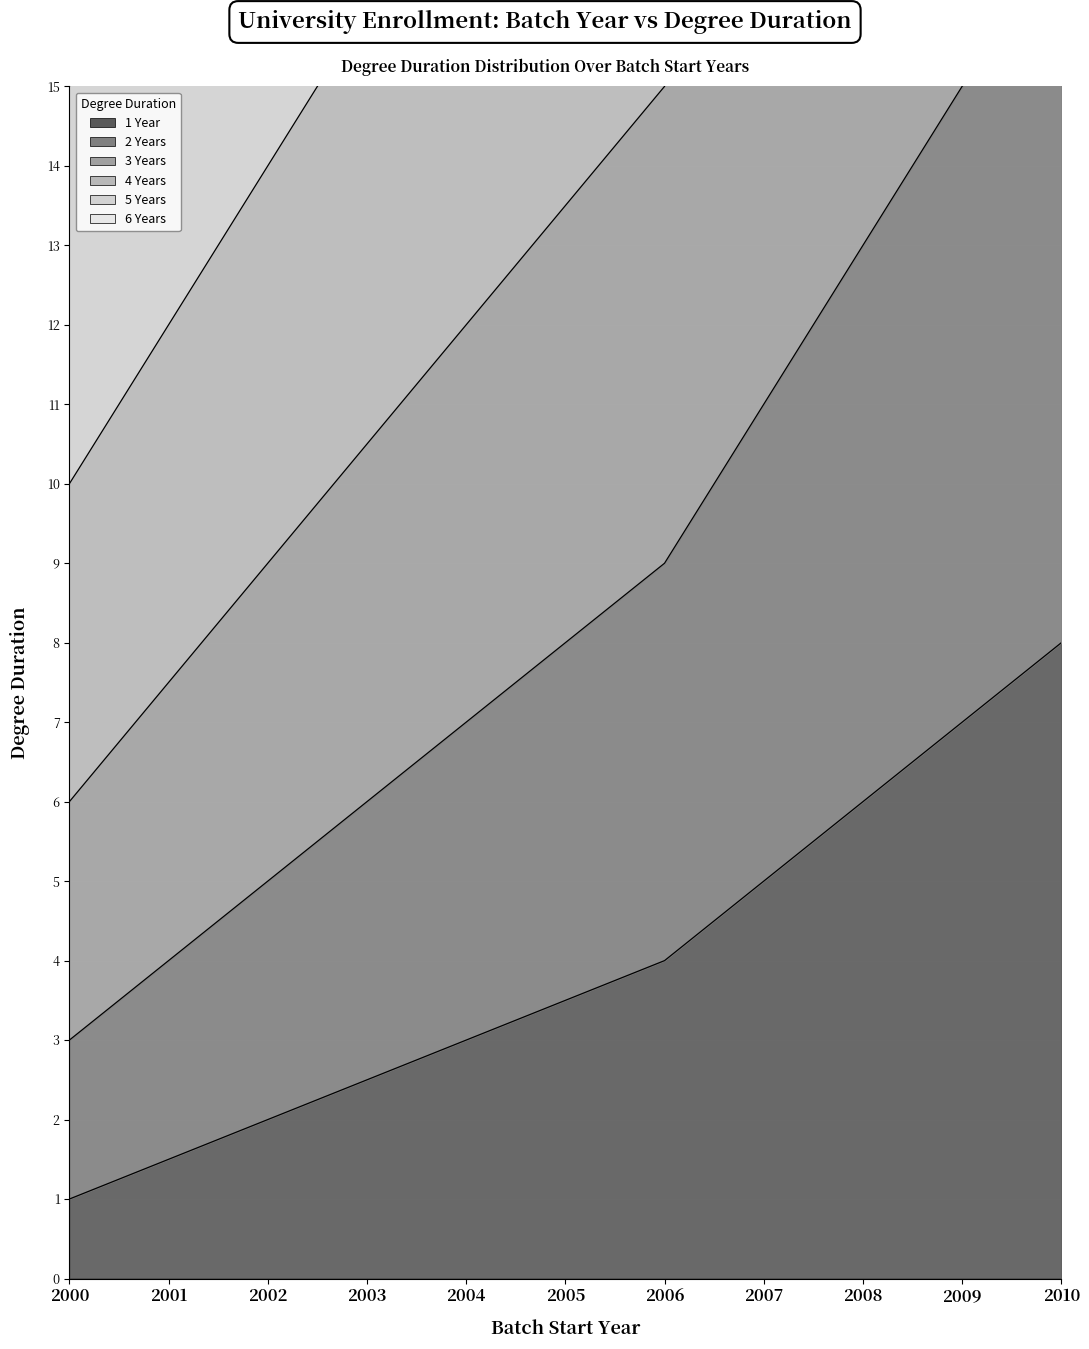

How many data points does each series have?

11